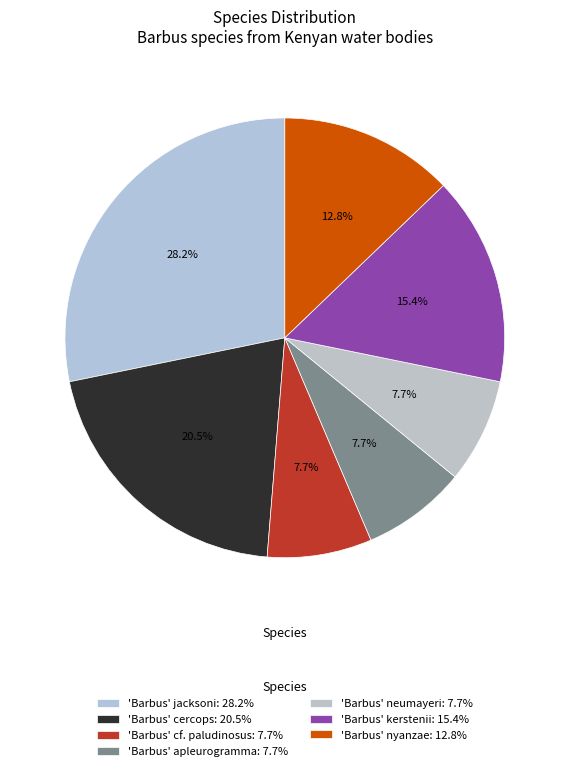

Is 'Barbus' cf. paludinosus the majority of the pie?

No